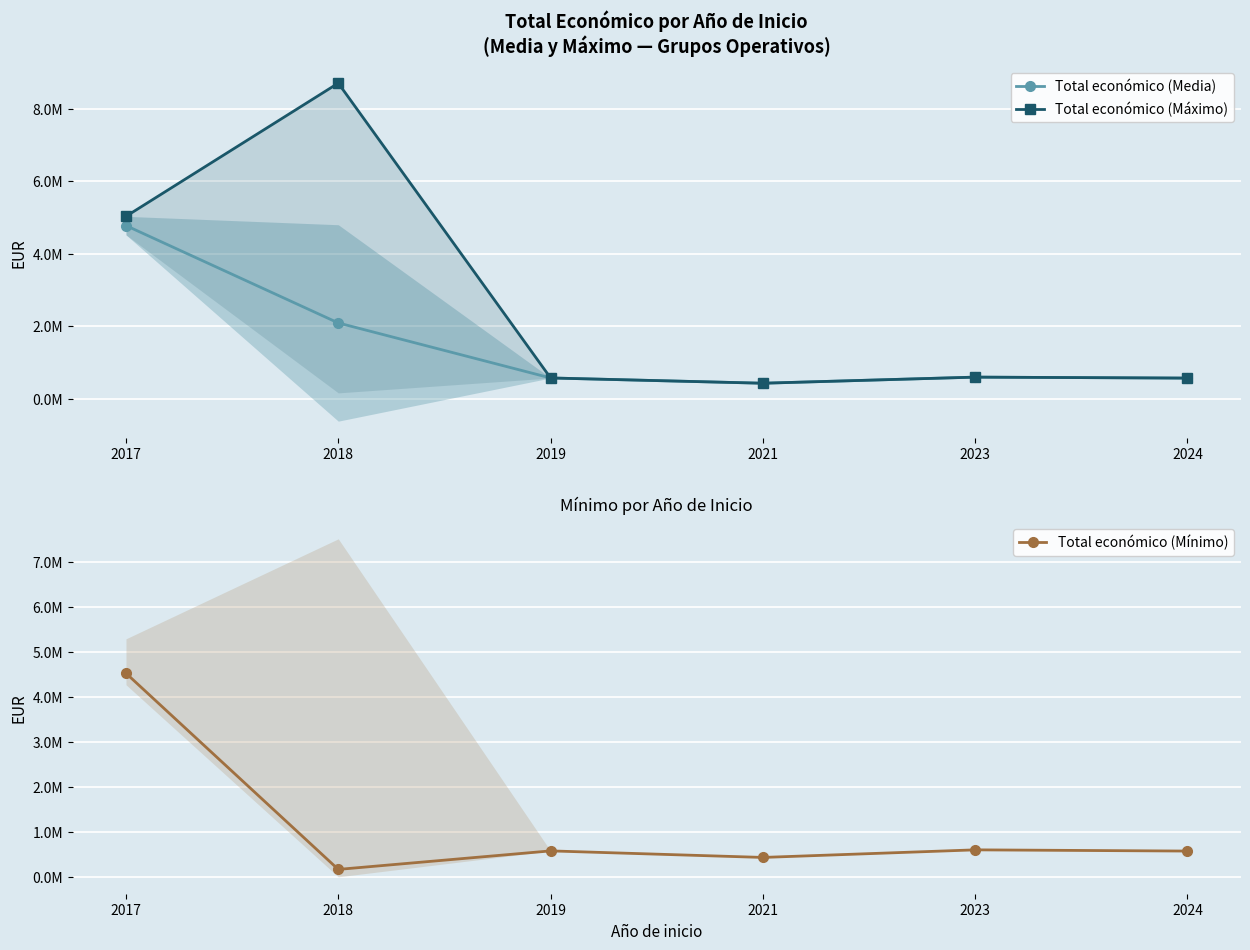

What is the maximum value shown in the chart?

8701686.0